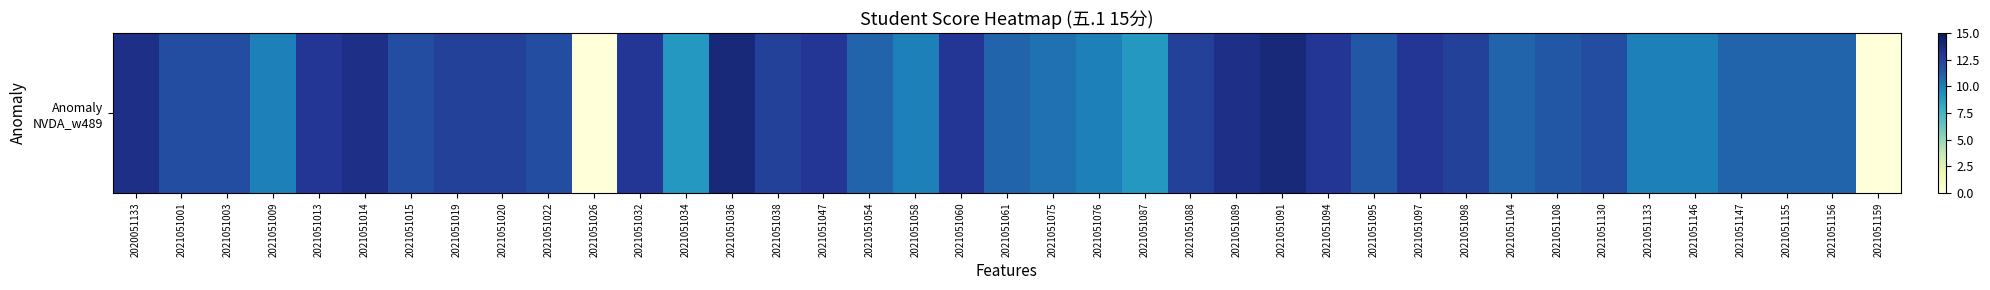

List the labels in order of value, largest first.

2021051036, 2021051091, 2020051133, 2021051014, 2021051089, 2021051013, 2021051032, 2021051047, 2021051060, 2021051094, 2021051097, 2021051019, 2021051020, 2021051038, 2021051088, 2021051098, 2021051001, 2021051003, 2021051015, 2021051022, 2021051130, 2021051095, 2021051108, 2021051054, 2021051061, 2021051104, 2021051147, 2021051155, 2021051156, 2021051075, 2021051009, 2021051058, 2021051076, 2021051133, 2021051146, 2021051034, 2021051087, 2021051026, 2021051159